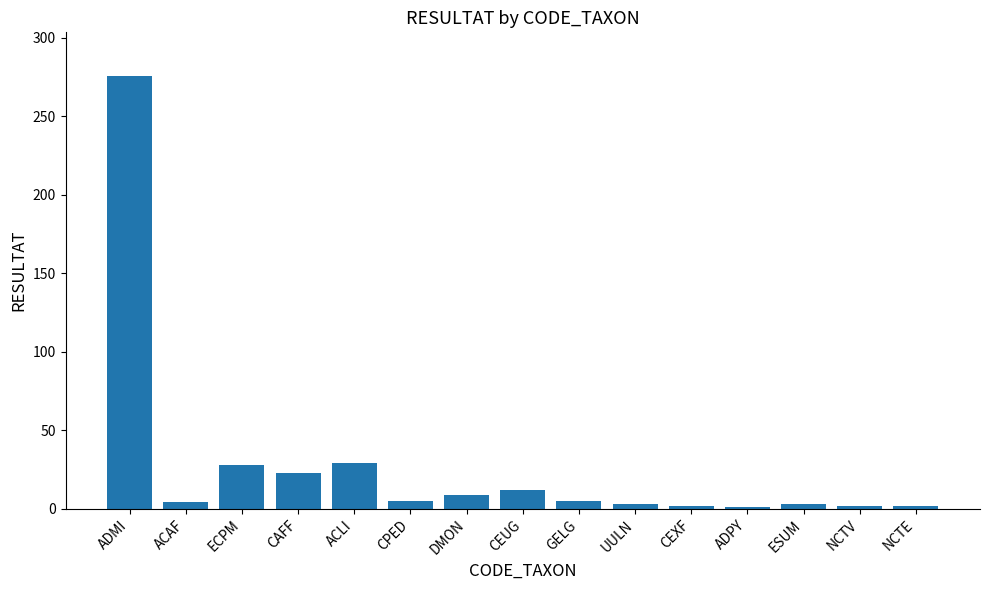

Which category has the highest value across all series?

ADMI